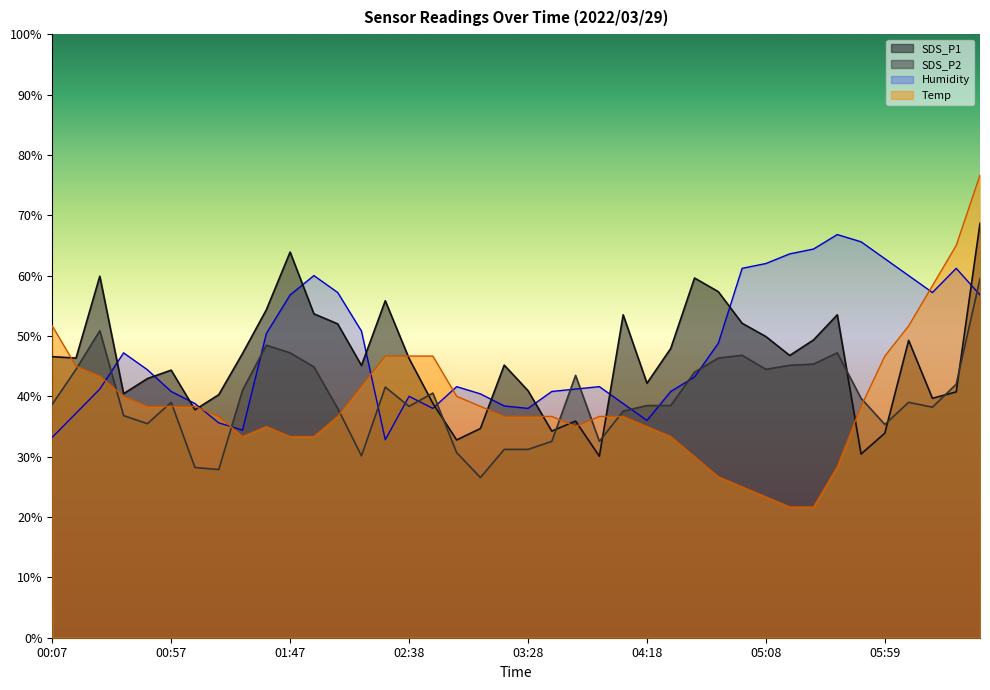

What are all the series names shown in the legend?

SDS_P1, SDS_P2, Humidity, Temp